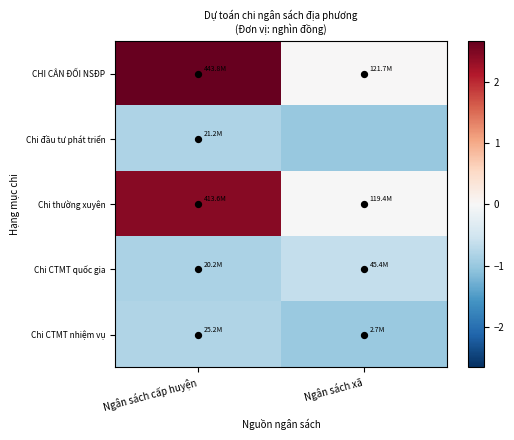

Between Ngân sách xã and Ngân sách cấp huyện, which is larger?

Ngân sách cấp huyện